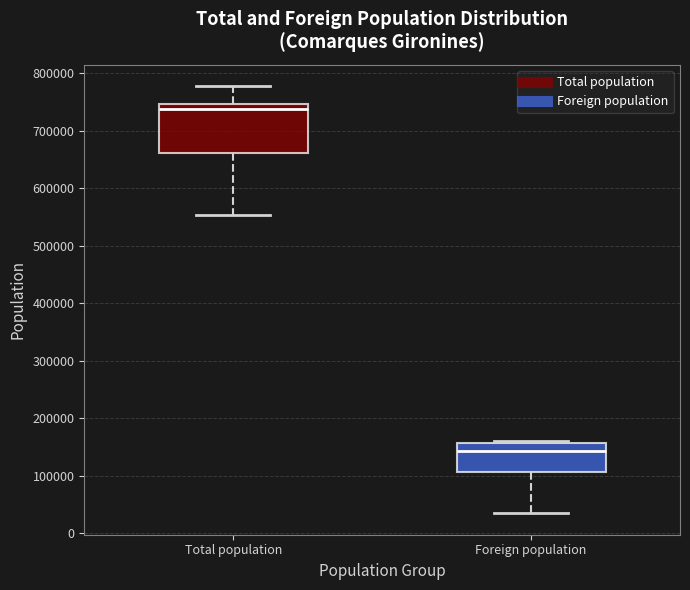

Comparing the boxes themselves (not the whiskers), which one is the tallest?

Total population